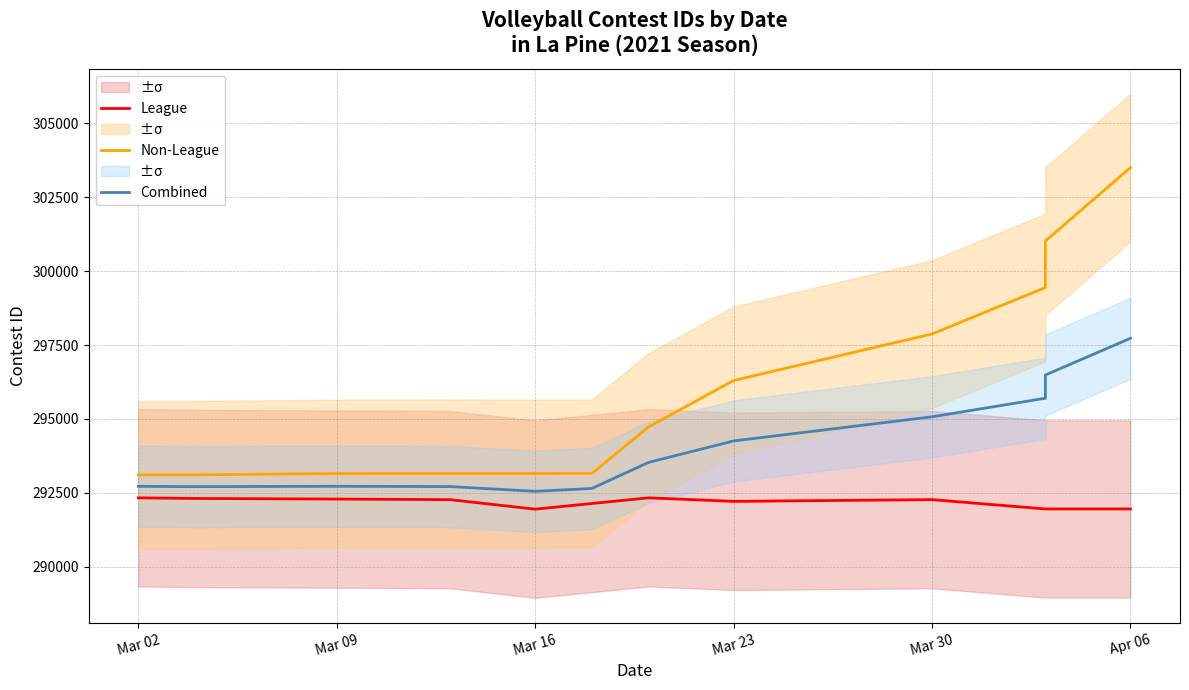

Which series has the widest spread of values?

Non-League